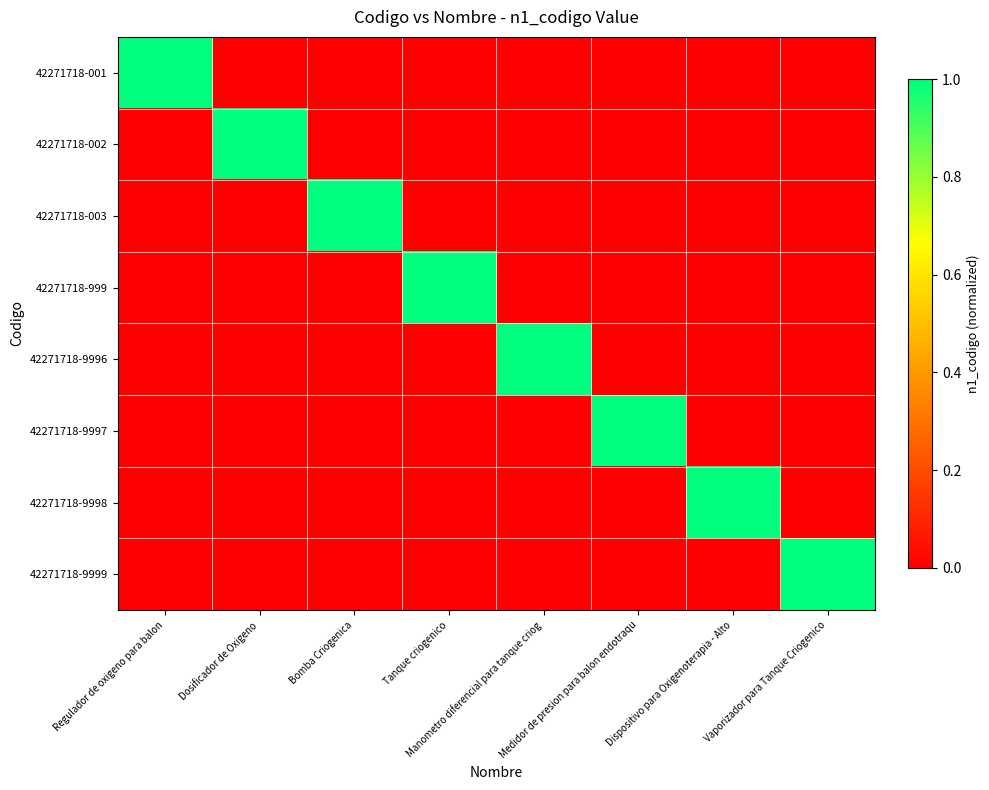

Reading left to right, what are all the values shown in this chart?

42271718-001: Regulador de oxigeno para balon=1.0	Dosificador de Oxigeno=0.0	Bomba Criogenica=0.0	Tanque criogenico=0.0	Manometro diferencial para tanque criog=0.0	Medidor de presion para balon endotraqu=0.0	Dispositivo para Oxigenoterapia - Alto=0.0	Vaporizador para Tanque Criogenico=0.0
42271718-002: Regulador de oxigeno para balon=0.0	Dosificador de Oxigeno=1.0	Bomba Criogenica=0.0	Tanque criogenico=0.0	Manometro diferencial para tanque criog=0.0	Medidor de presion para balon endotraqu=0.0	Dispositivo para Oxigenoterapia - Alto=0.0	Vaporizador para Tanque Criogenico=0.0
42271718-003: Regulador de oxigeno para balon=0.0	Dosificador de Oxigeno=0.0	Bomba Criogenica=1.0	Tanque criogenico=0.0	Manometro diferencial para tanque criog=0.0	Medidor de presion para balon endotraqu=0.0	Dispositivo para Oxigenoterapia - Alto=0.0	Vaporizador para Tanque Criogenico=0.0
42271718-999: Regulador de oxigeno para balon=0.0	Dosificador de Oxigeno=0.0	Bomba Criogenica=0.0	Tanque criogenico=1.0	Manometro diferencial para tanque criog=0.0	Medidor de presion para balon endotraqu=0.0	Dispositivo para Oxigenoterapia - Alto=0.0	Vaporizador para Tanque Criogenico=0.0
42271718-9996: Regulador de oxigeno para balon=0.0	Dosificador de Oxigeno=0.0	Bomba Criogenica=0.0	Tanque criogenico=0.0	Manometro diferencial para tanque criog=1.0	Medidor de presion para balon endotraqu=0.0	Dispositivo para Oxigenoterapia - Alto=0.0	Vaporizador para Tanque Criogenico=0.0
42271718-9997: Regulador de oxigeno para balon=0.0	Dosificador de Oxigeno=0.0	Bomba Criogenica=0.0	Tanque criogenico=0.0	Manometro diferencial para tanque criog=0.0	Medidor de presion para balon endotraqu=1.0	Dispositivo para Oxigenoterapia - Alto=0.0	Vaporizador para Tanque Criogenico=0.0
42271718-9998: Regulador de oxigeno para balon=0.0	Dosificador de Oxigeno=0.0	Bomba Criogenica=0.0	Tanque criogenico=0.0	Manometro diferencial para tanque criog=0.0	Medidor de presion para balon endotraqu=0.0	Dispositivo para Oxigenoterapia - Alto=1.0	Vaporizador para Tanque Criogenico=0.0
42271718-9999: Regulador de oxigeno para balon=0.0	Dosificador de Oxigeno=0.0	Bomba Criogenica=0.0	Tanque criogenico=0.0	Manometro diferencial para tanque criog=0.0	Medidor de presion para balon endotraqu=0.0	Dispositivo para Oxigenoterapia - Alto=0.0	Vaporizador para Tanque Criogenico=1.0